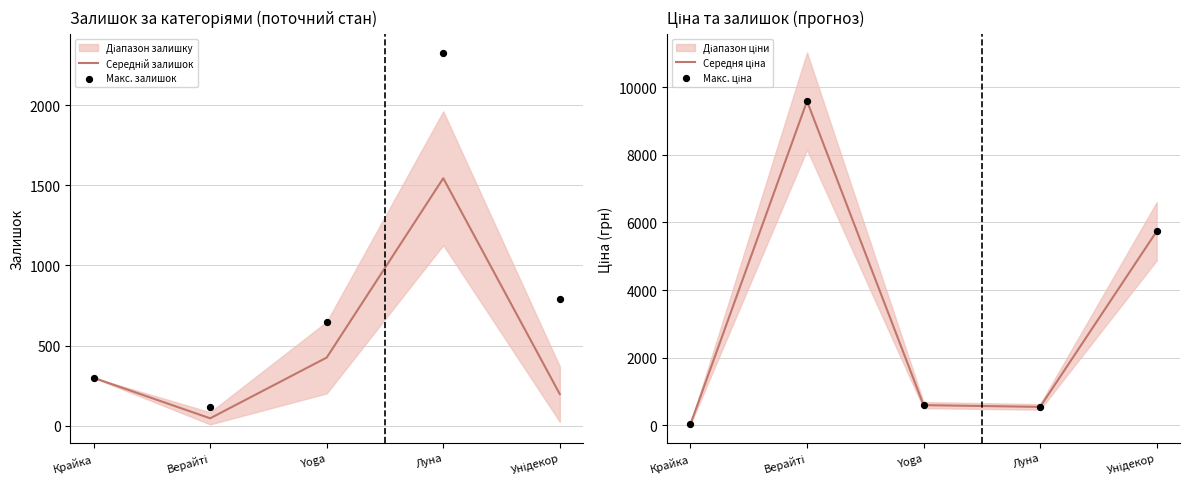

What is the total value across all series at Унідекор?

12464.9